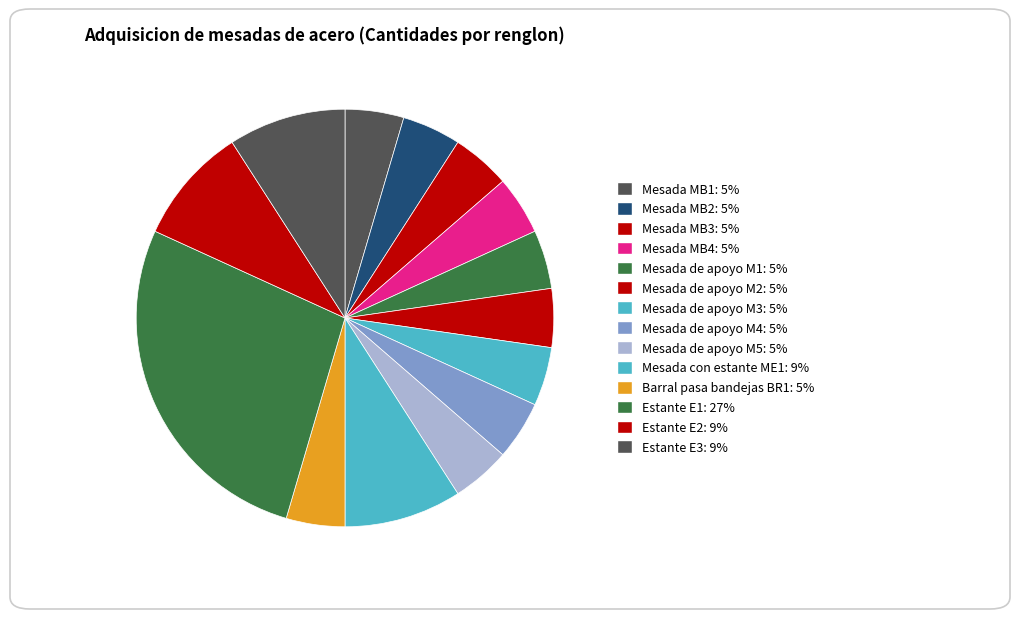

The Estante E2 slice represents 9% of the pie. True or false?

True